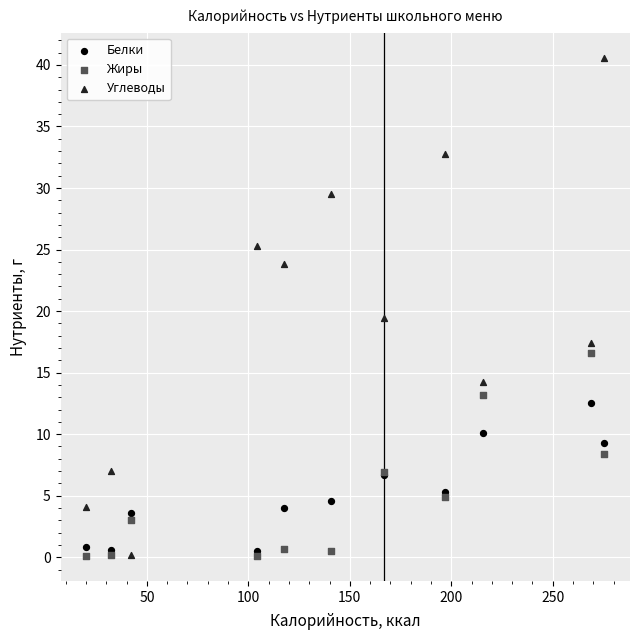

What are all the series names shown in the legend?

Белки, Жиры, Углеводы